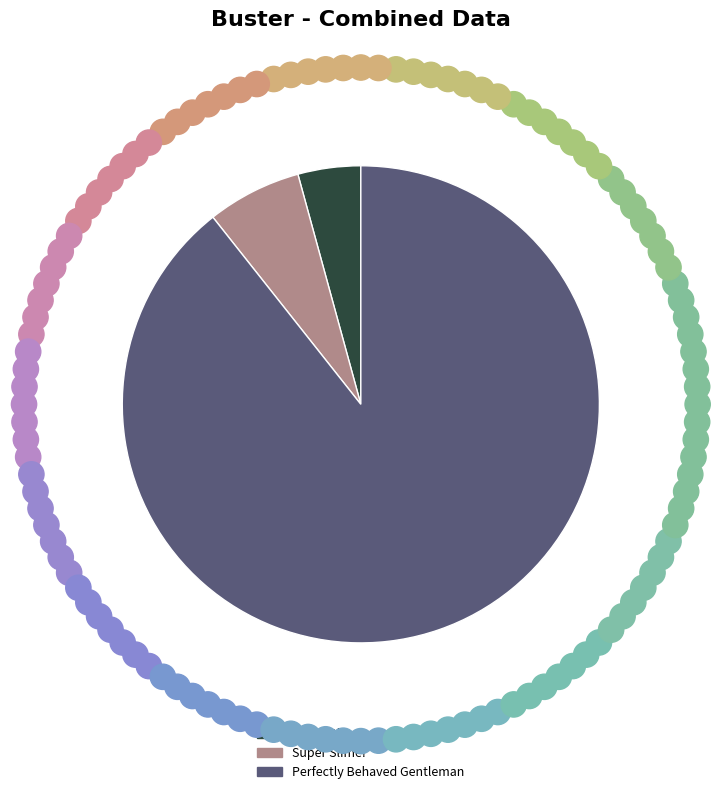

The Super Slime! slice represents 6% of the pie. True or false?

True